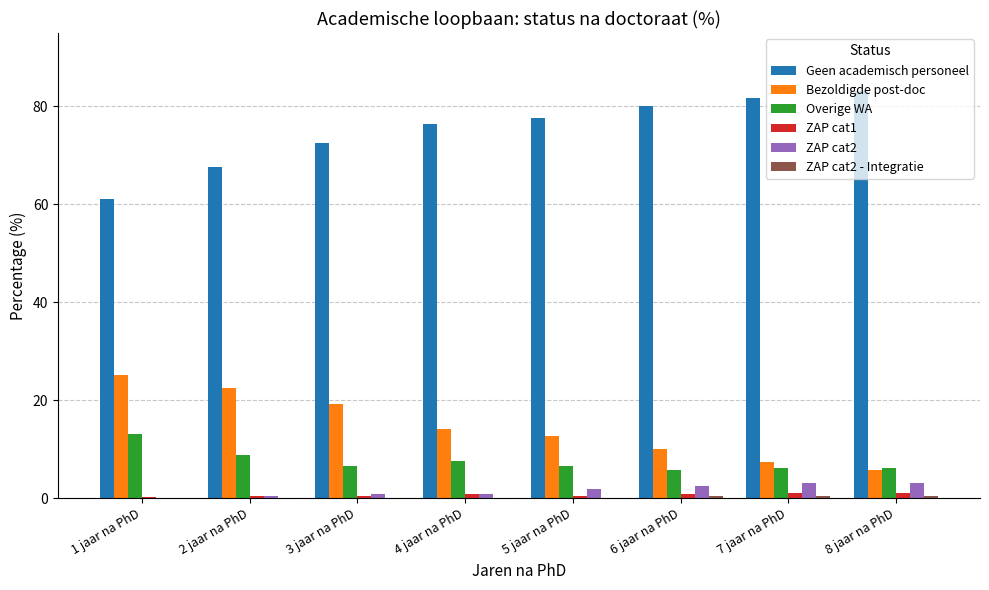

Which series has the largest total across all categories?

Geen academisch personeel